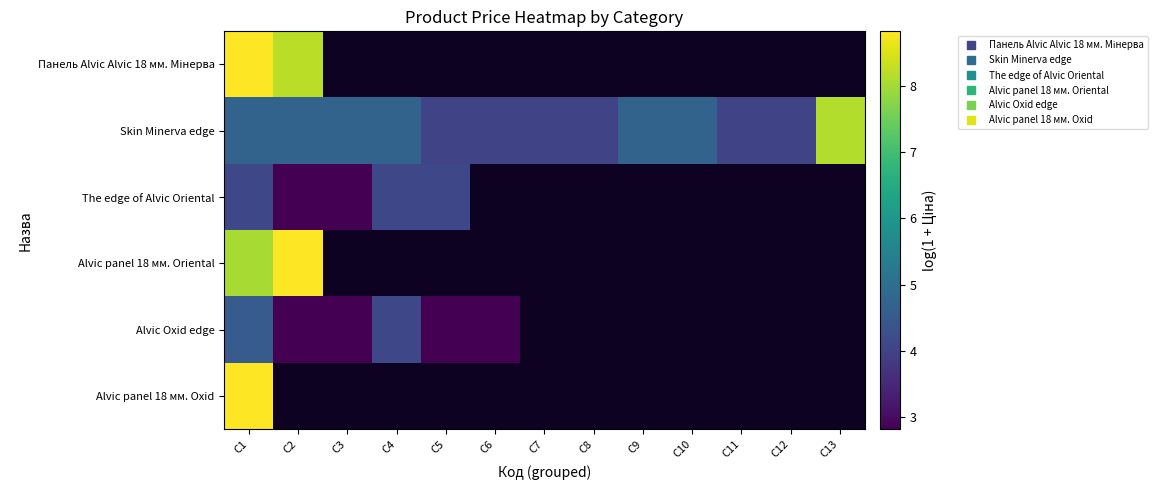

At C1, list the series in order from smallest to largest.

The edge of Alvic Oriental, Alvic Oxid edge, Skin Minerva edge, Alvic panel 18 мм. Oriental, Панель Alvic Alvic 18 мм. Мінерва, Alvic panel 18 мм. Oxid